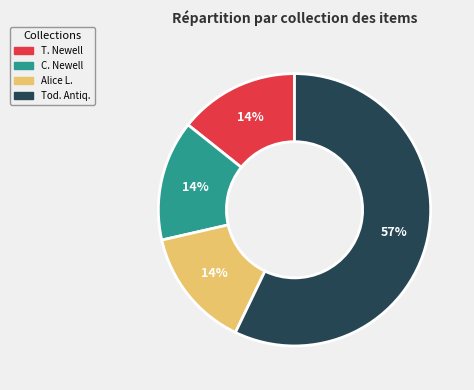

To the nearest percent, what is the average slice percentage?

25%